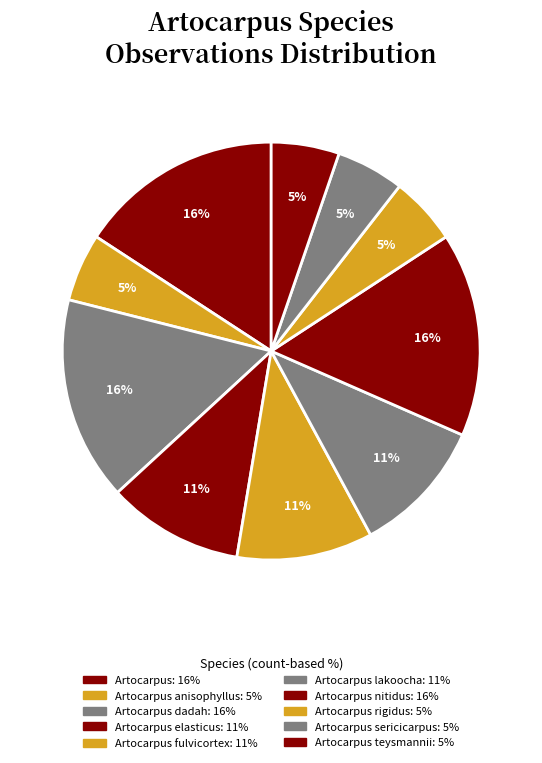

Count the number of slices in the pie.

10